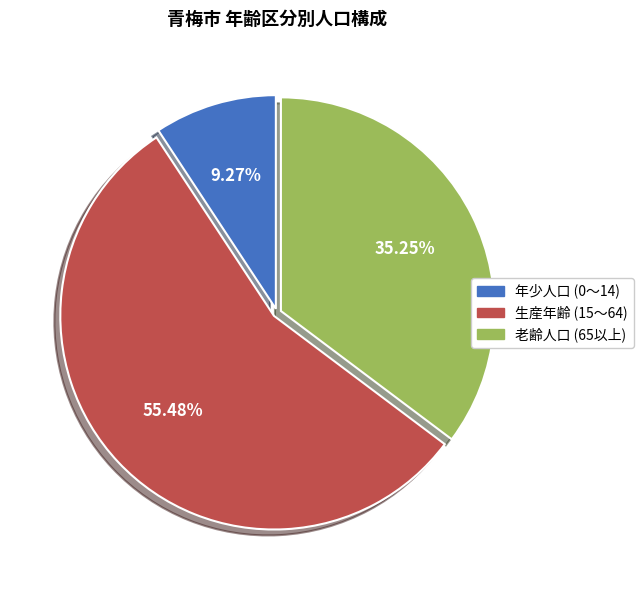

Is there a majority slice in this chart?

Yes